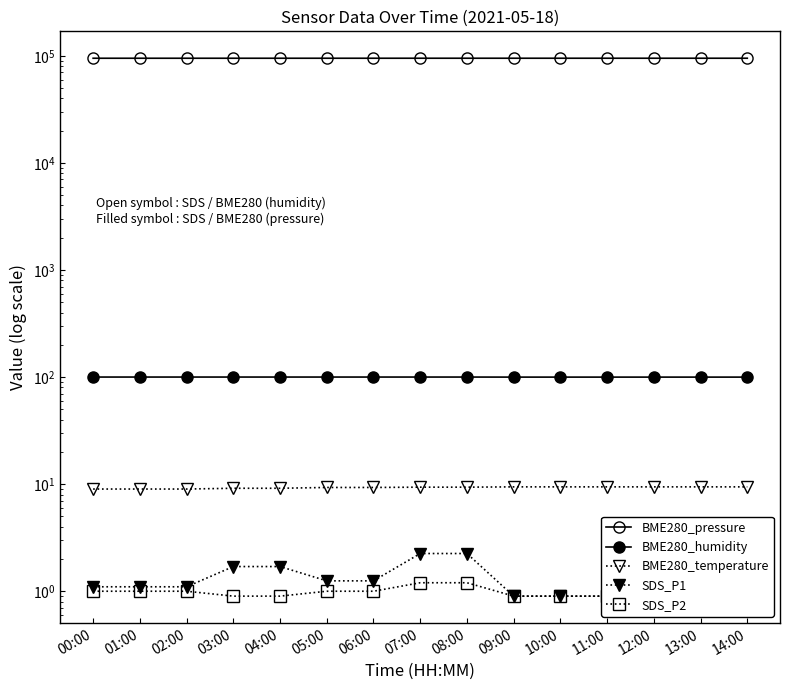

Reading left to right, list all the values displayed in this chart.

BME280_pressure: 94849.5	94849.5	94849.5	94847.2	94847.2	94855.8	94855.8	94869.3	94869.3	94871.5	94871.5	94871.5	94871.5	94871.5	94871.5
BME280_humidity: 100.0	100.0	100.0	100.0	100.0	100.0	100.0	100.0	100.0	99.9	99.9	99.9	99.9	99.9	99.9
BME280_temperature: 9.0	9.0	9.0	9.2	9.2	9.3	9.3	9.4	9.4	9.4	9.4	9.4	9.4	9.4	9.4
SDS_P1: 1.1	1.1	1.1	1.7	1.7	1.2	1.2	2.2	2.2	0.9	0.9	0.9	0.9	0.9	0.9
SDS_P2: 1.0	1.0	1.0	0.9	0.9	1.0	1.0	1.2	1.2	0.9	0.9	0.9	0.9	0.9	0.9